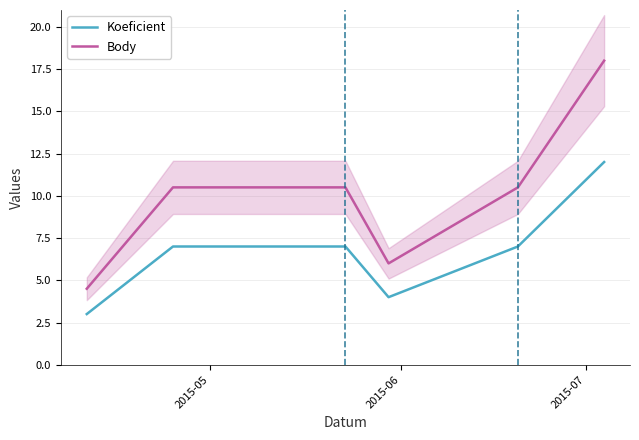

Is this an area chart (filled region under the line)?

No